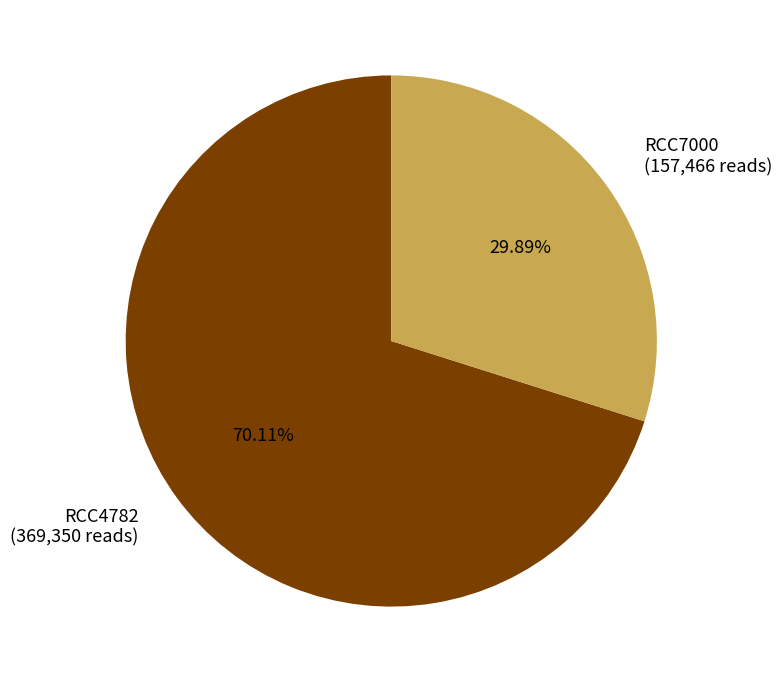

How many slices are in this pie chart?

2